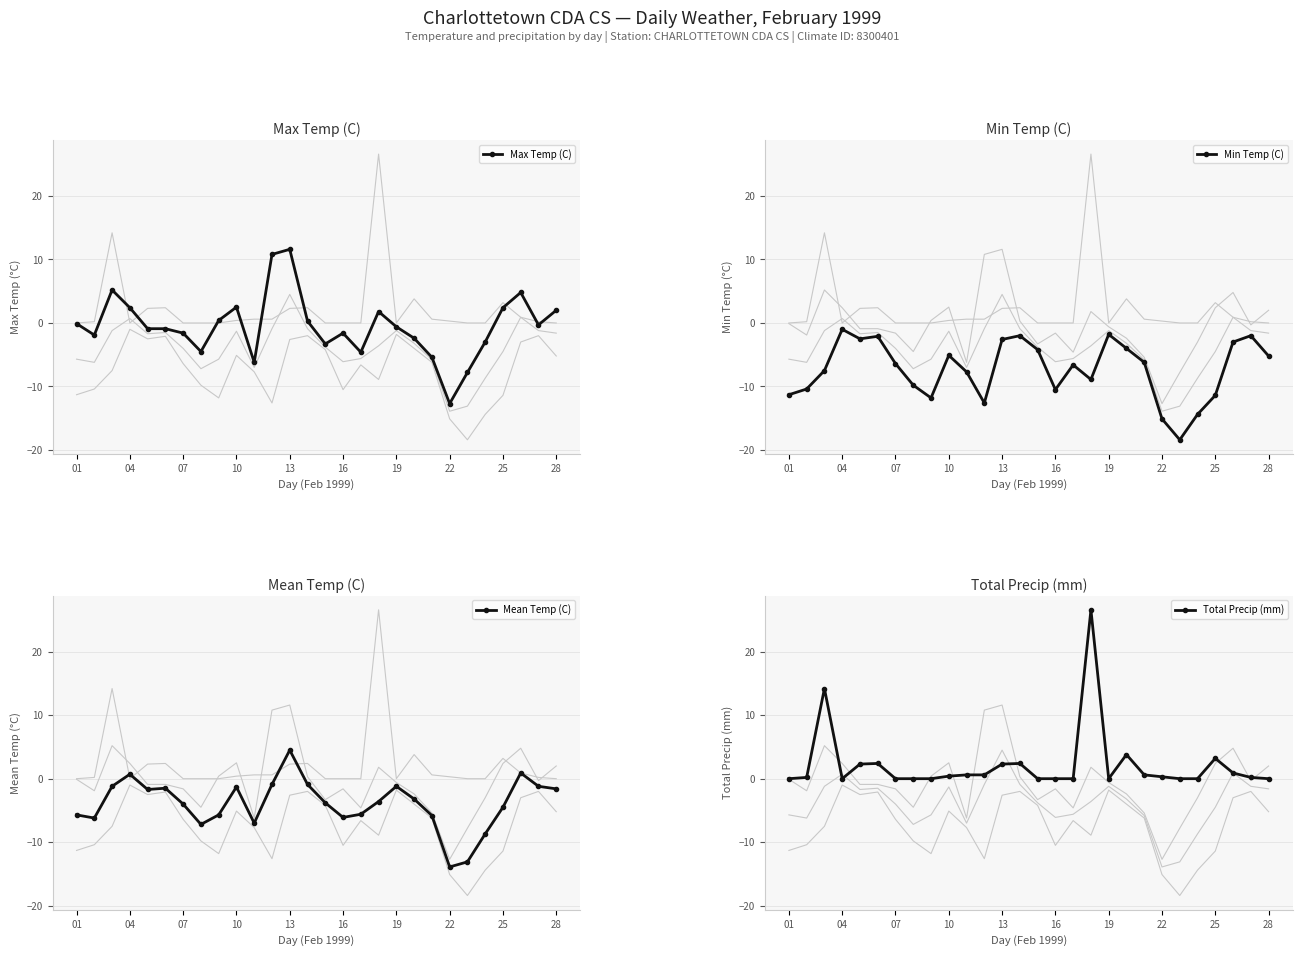

Does the chart have visible grid lines?

Yes